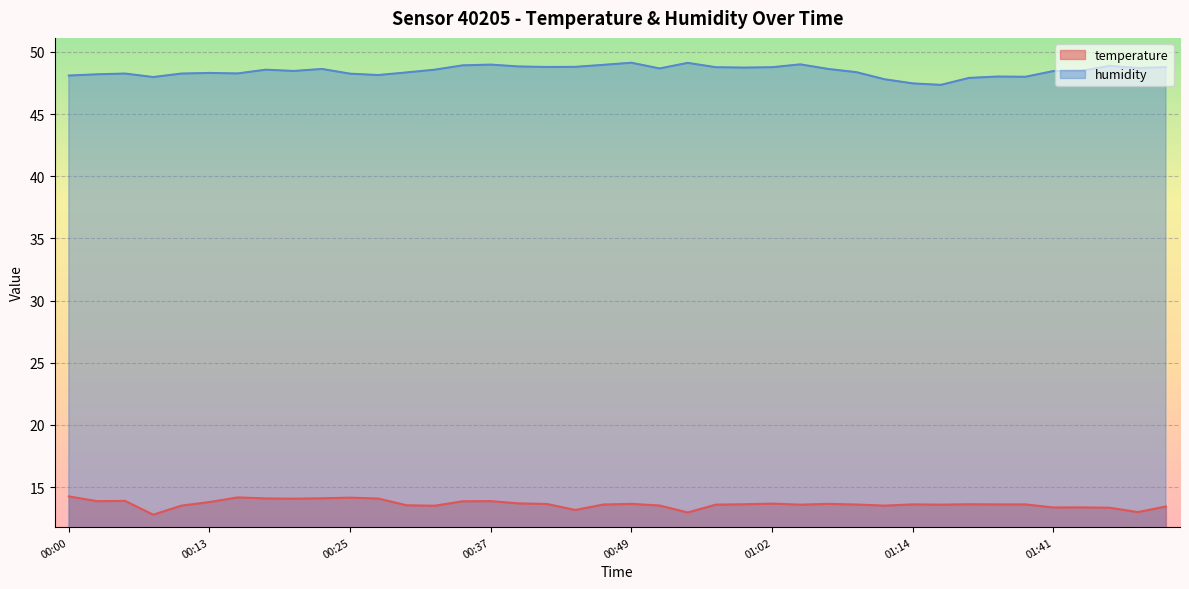

How many lines are shown in the chart?

2